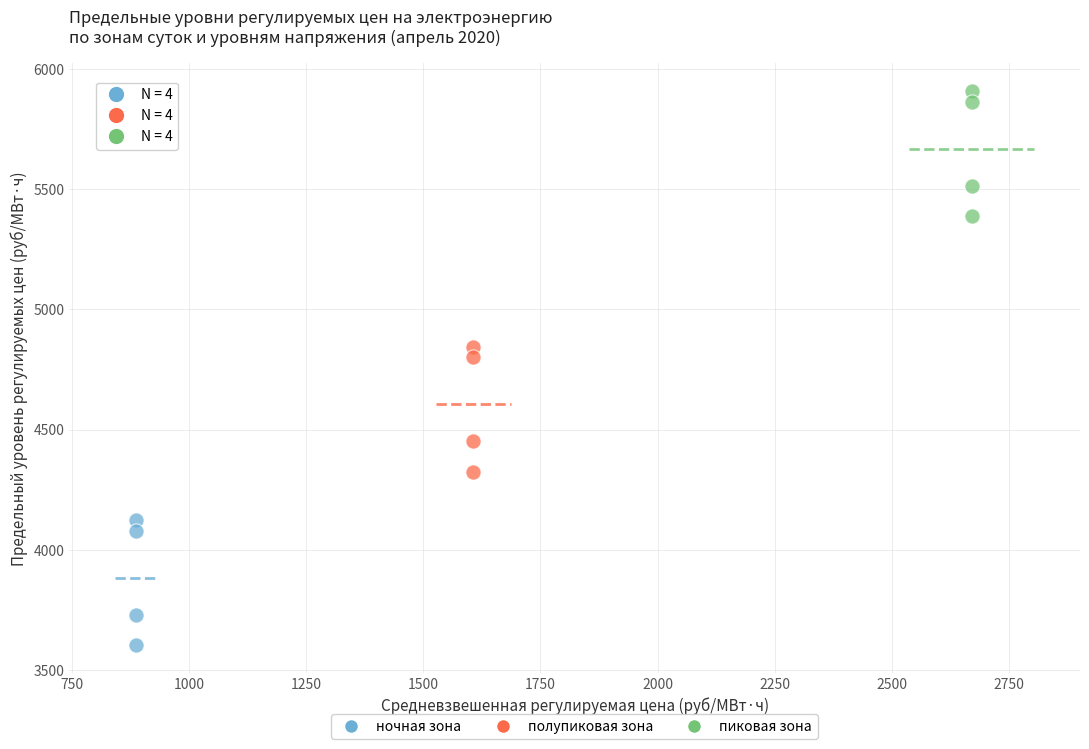

Which series reaches the maximum Y coordinate?

пиковая зона